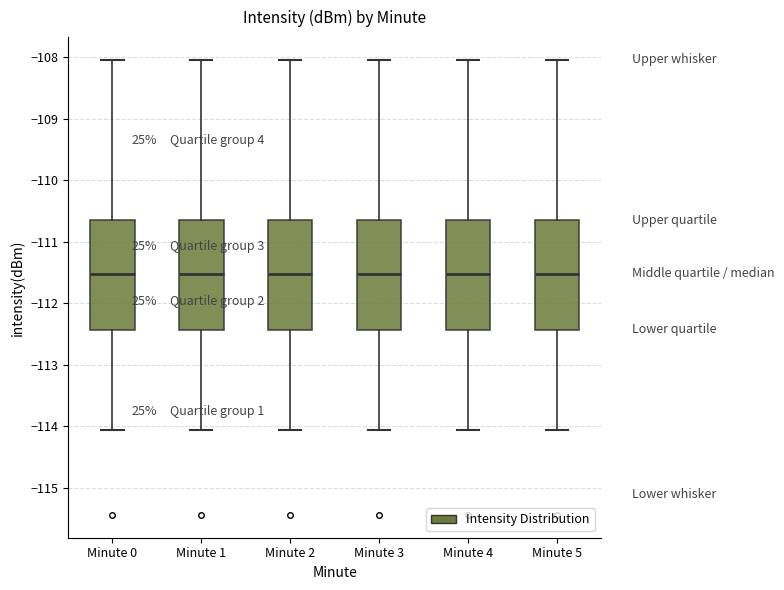

Where is the lower edge of the box for Minute 5 on the y-axis? The values are not printed on the chart, so give them approximately, as read against the axis.

-112.4